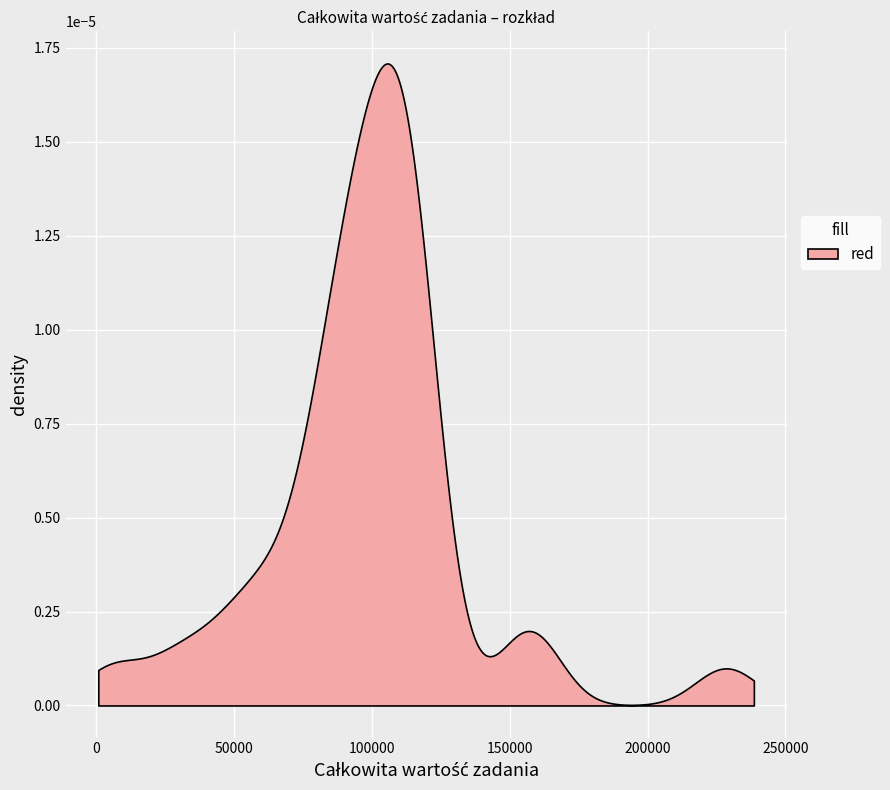

How many distinct data groups are displayed?

1